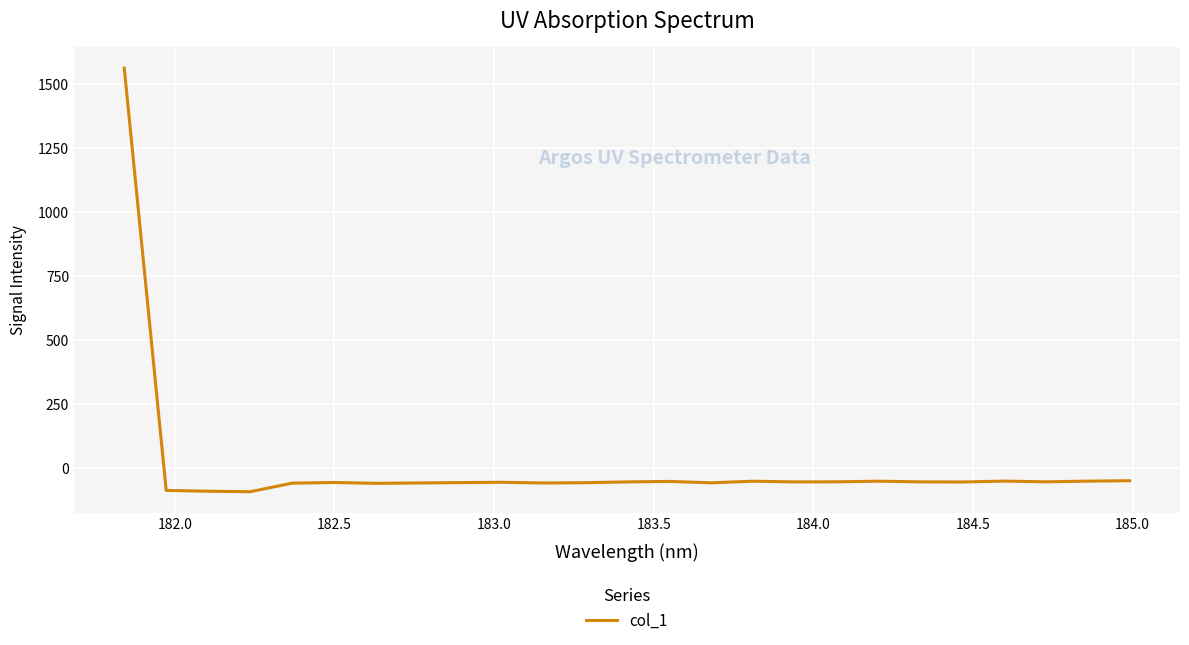

What is the difference between the maximum and minimum values?

1655.6